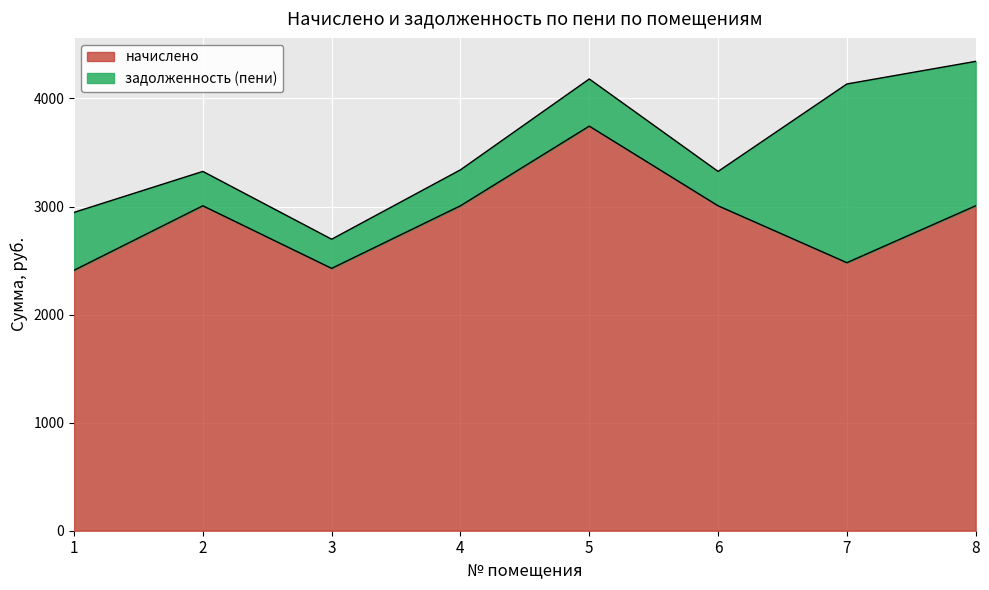

What is the maximum value for начислено?

3744.0